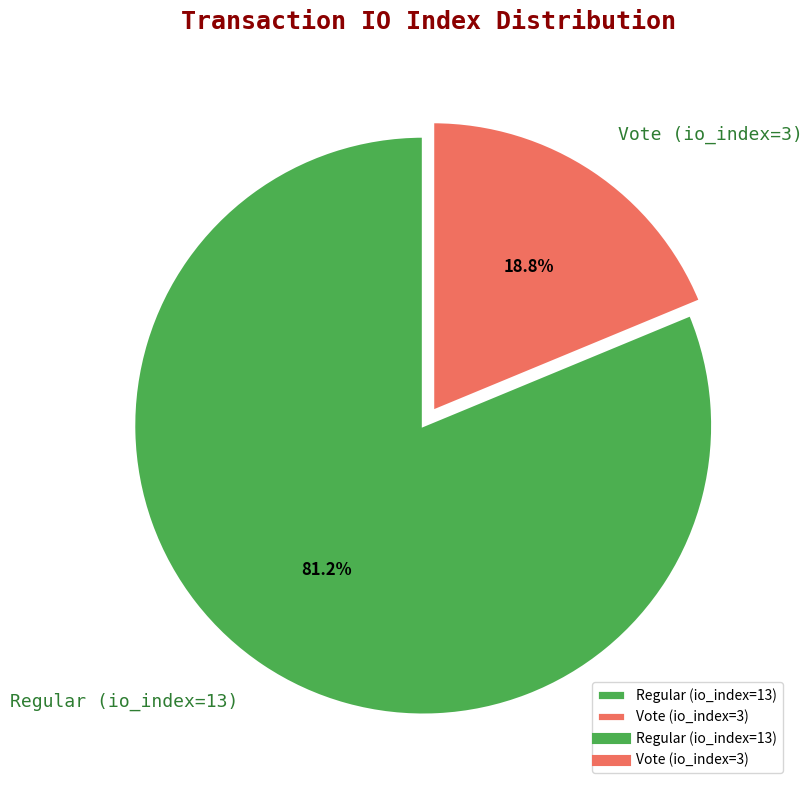

Is it true that Vote (io_index=3) is 19% of the pie?

True